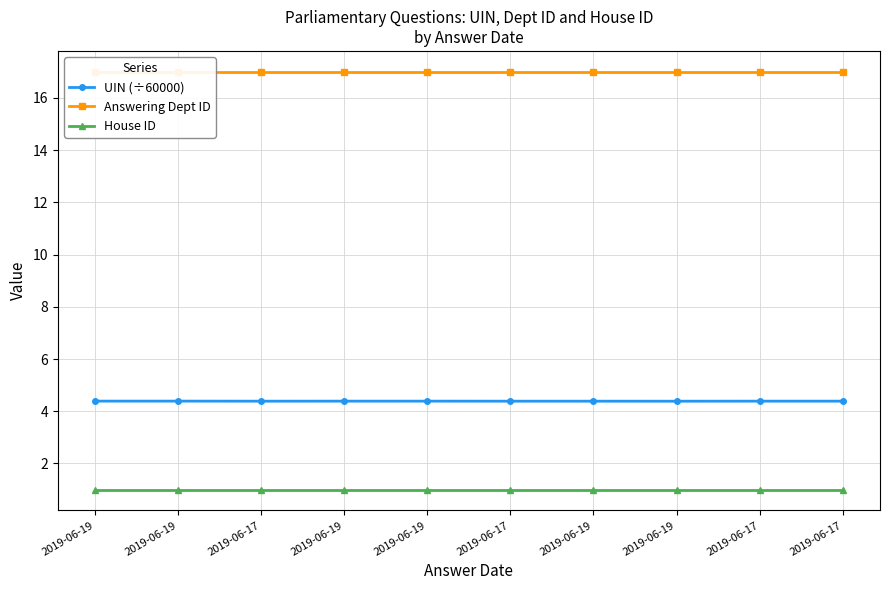

Is it true that House ID equals 1.0 at 2019-06-19?

True